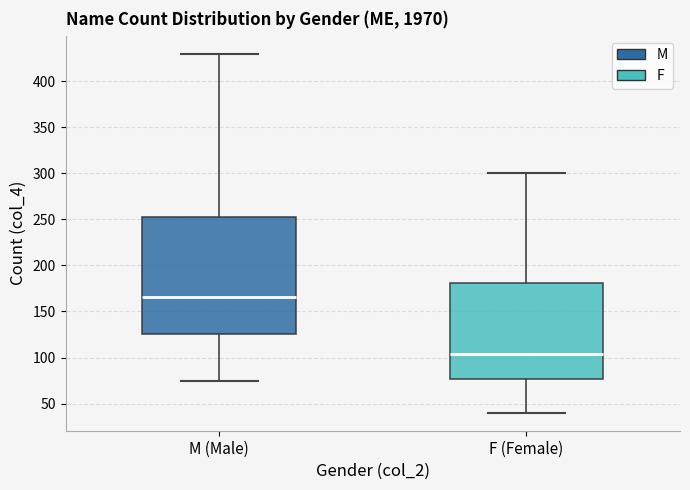

Which box's median line is the lowest?

F (Female)